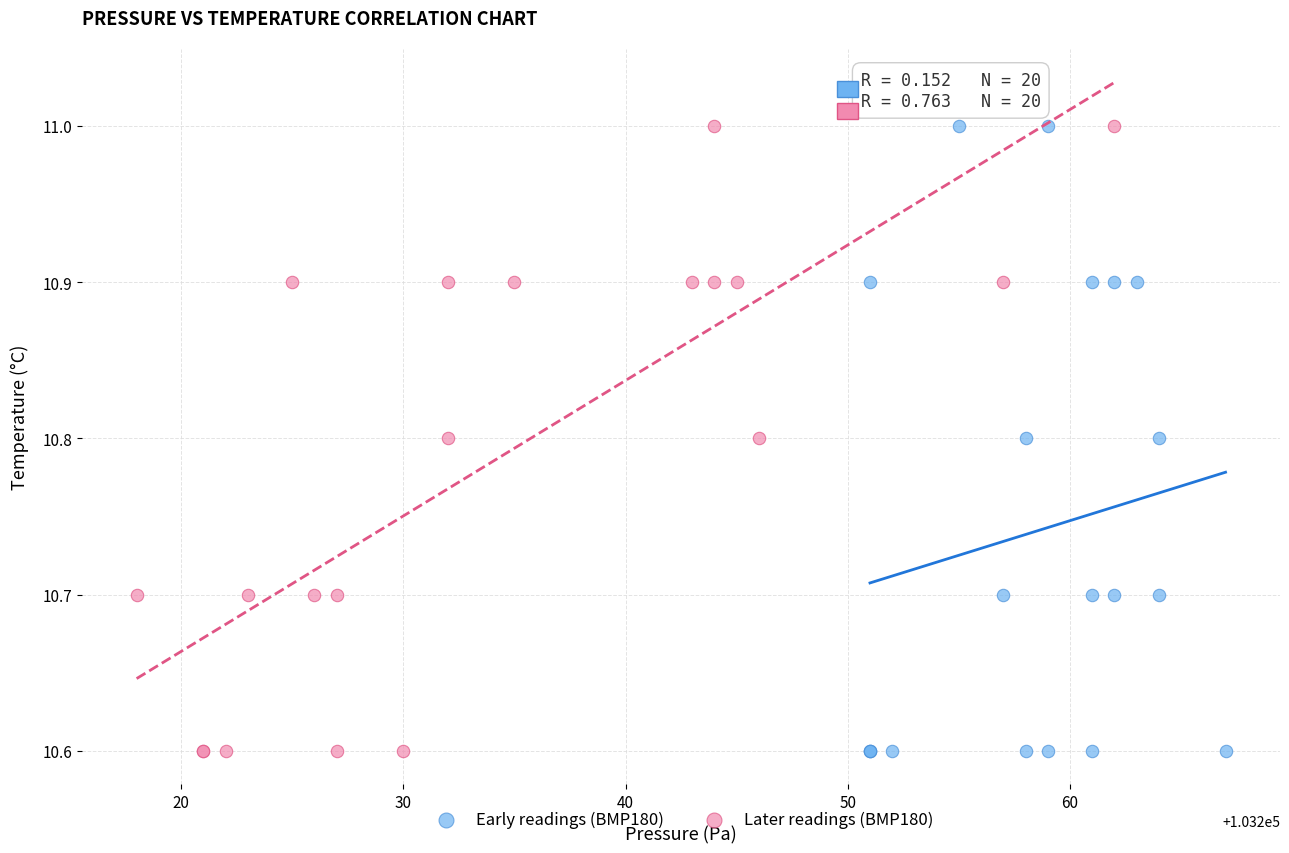

What are all the series names shown in the legend?

Early readings (BMP180), Later readings (BMP180)